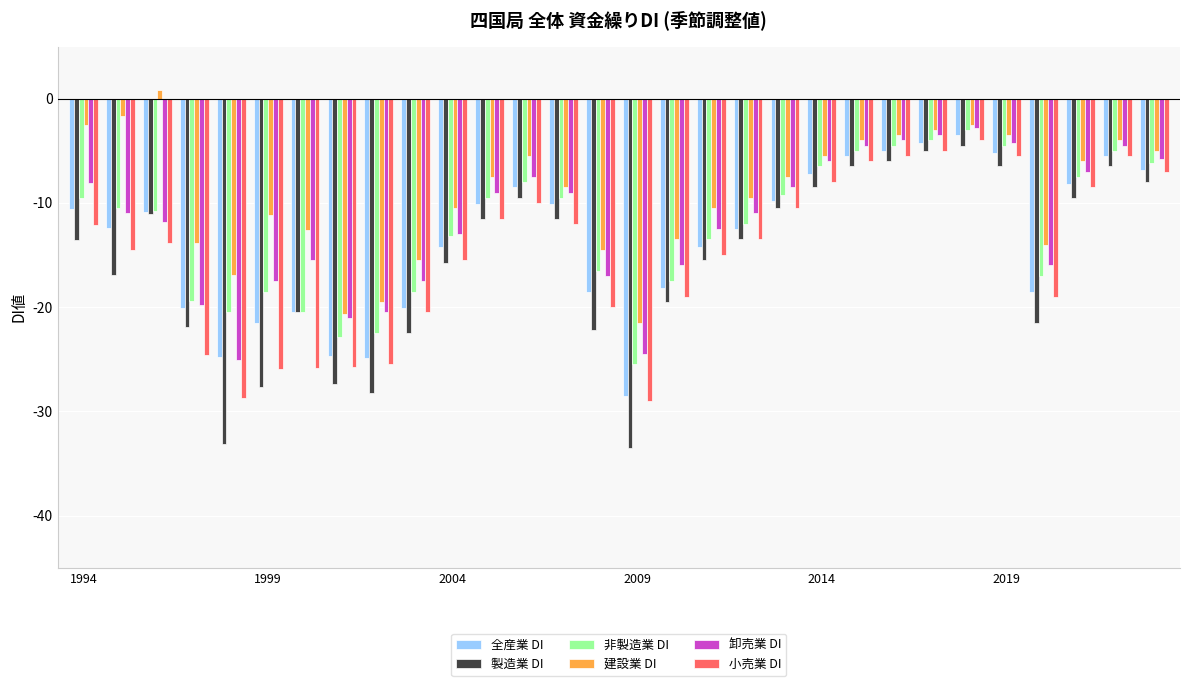

What are all the series names shown in the legend?

全産業 DI, 製造業 DI, 非製造業 DI, 建設業 DI, 卸売業 DI, 小売業 DI